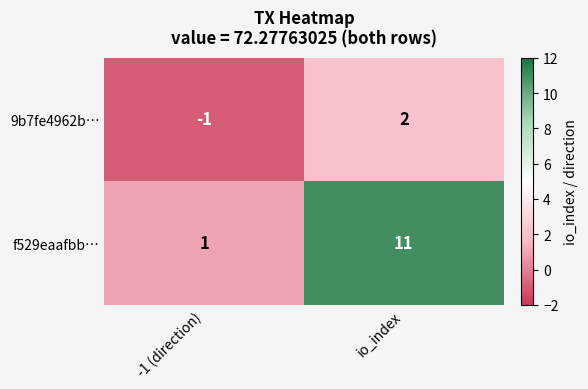

At which category is the sum across all series the highest?

io_index